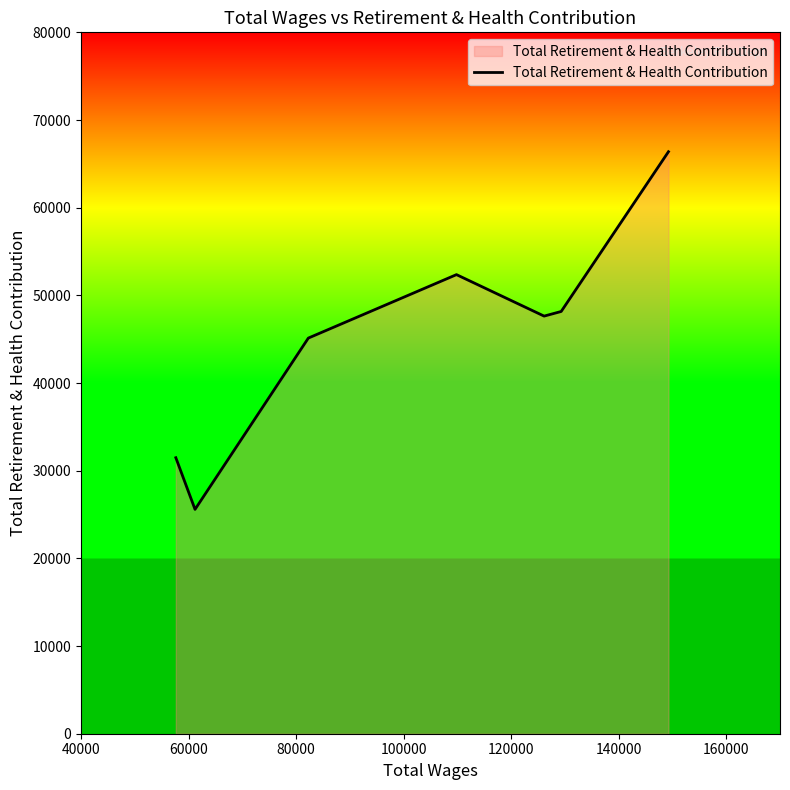

True or false: the data has more than 1 interior local peaks.

False